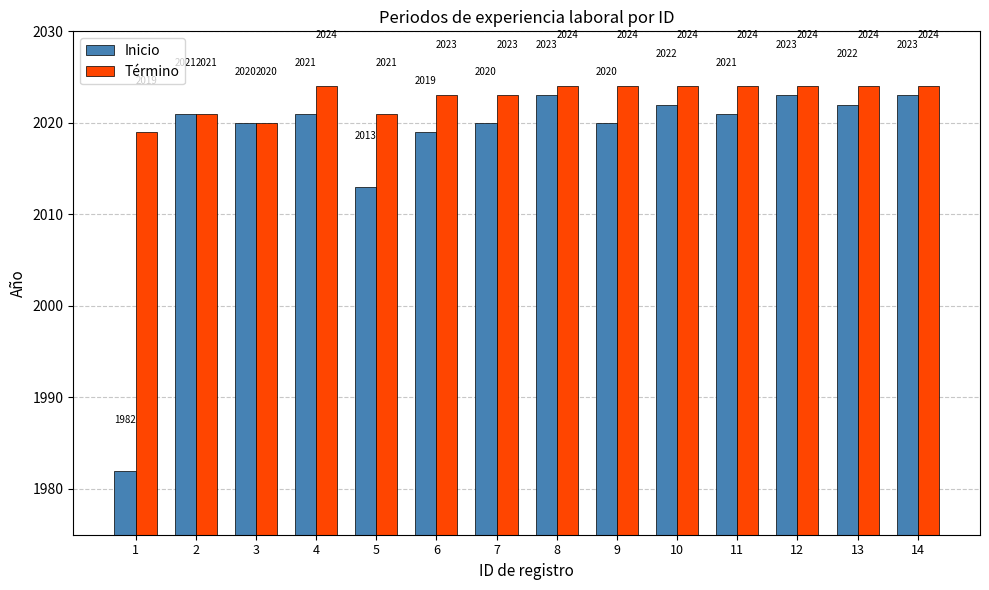

What is the minimum value shown in the chart?

1982